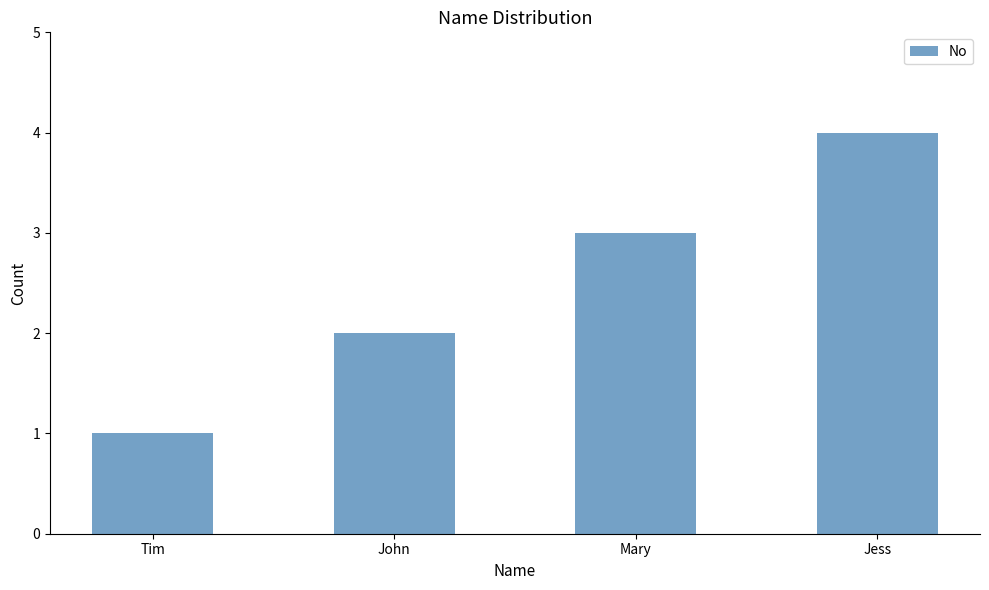

Where is the data nearest to the value 2?

John